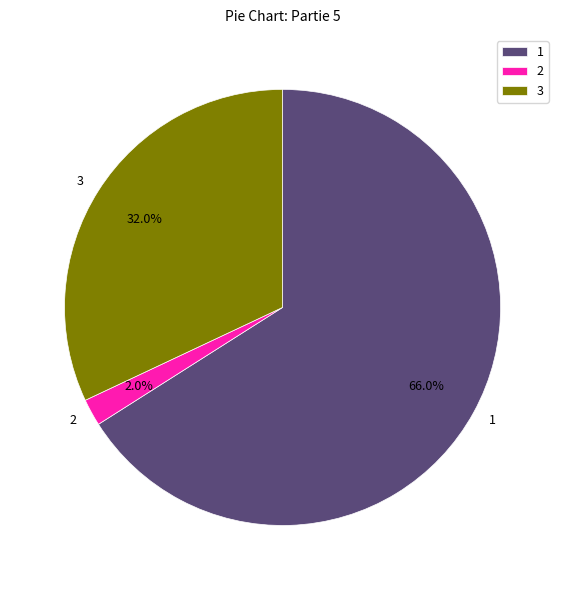

Which category has the biggest portion of the pie?

1